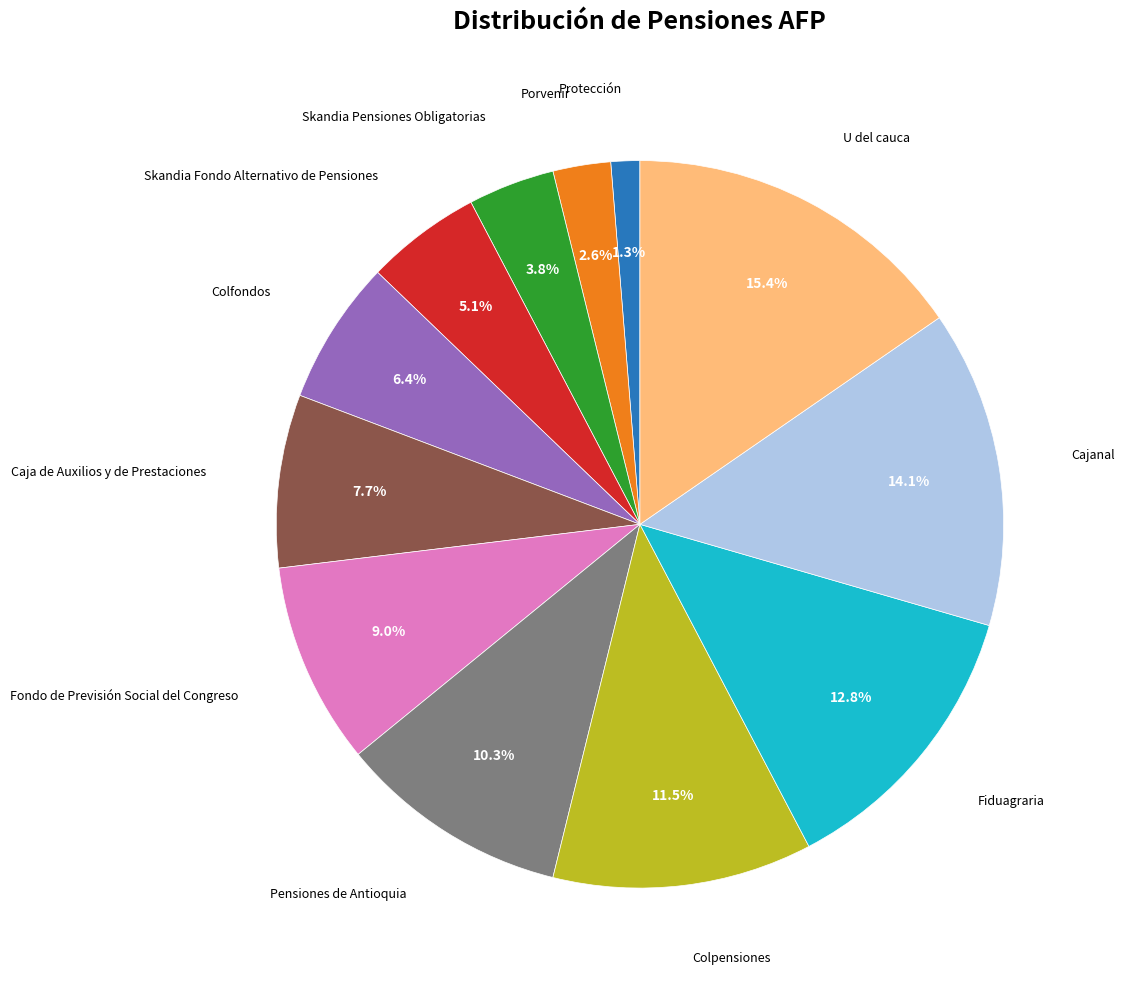

Is there any slice that represents more than half of the pie?

No